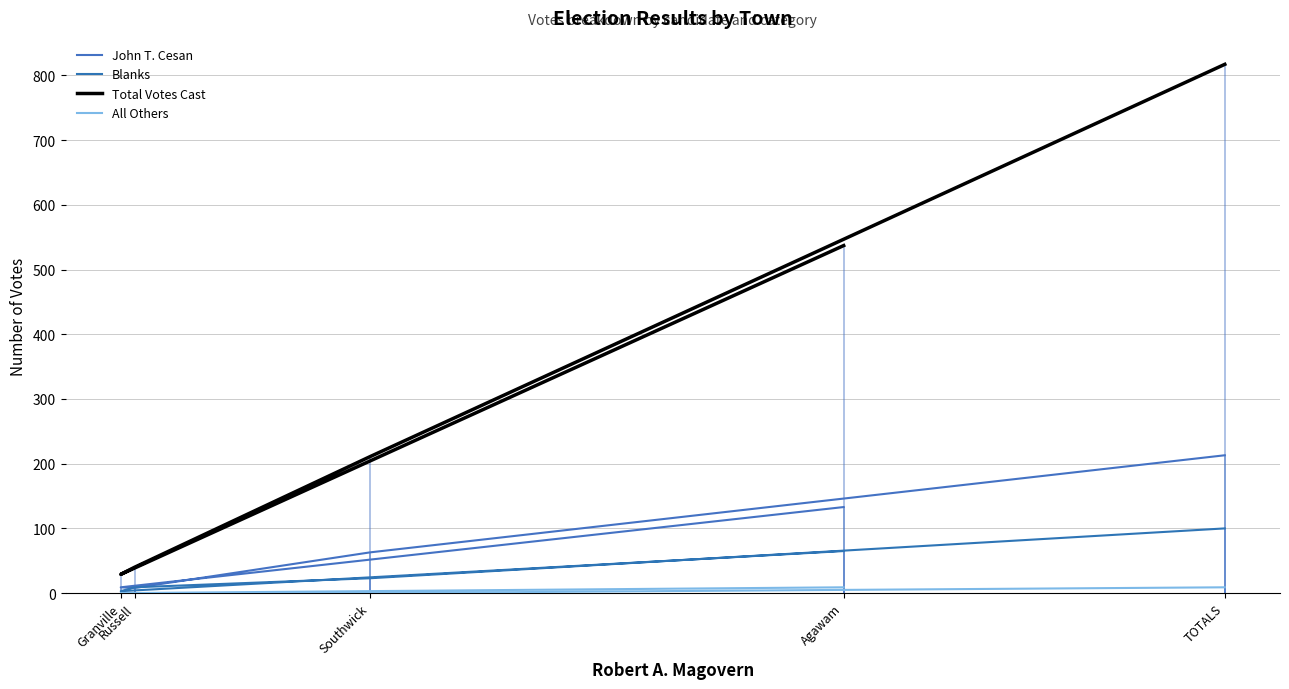

Is the value of Blanks at Southwick greater than the value of All Others at Agawam?

Yes